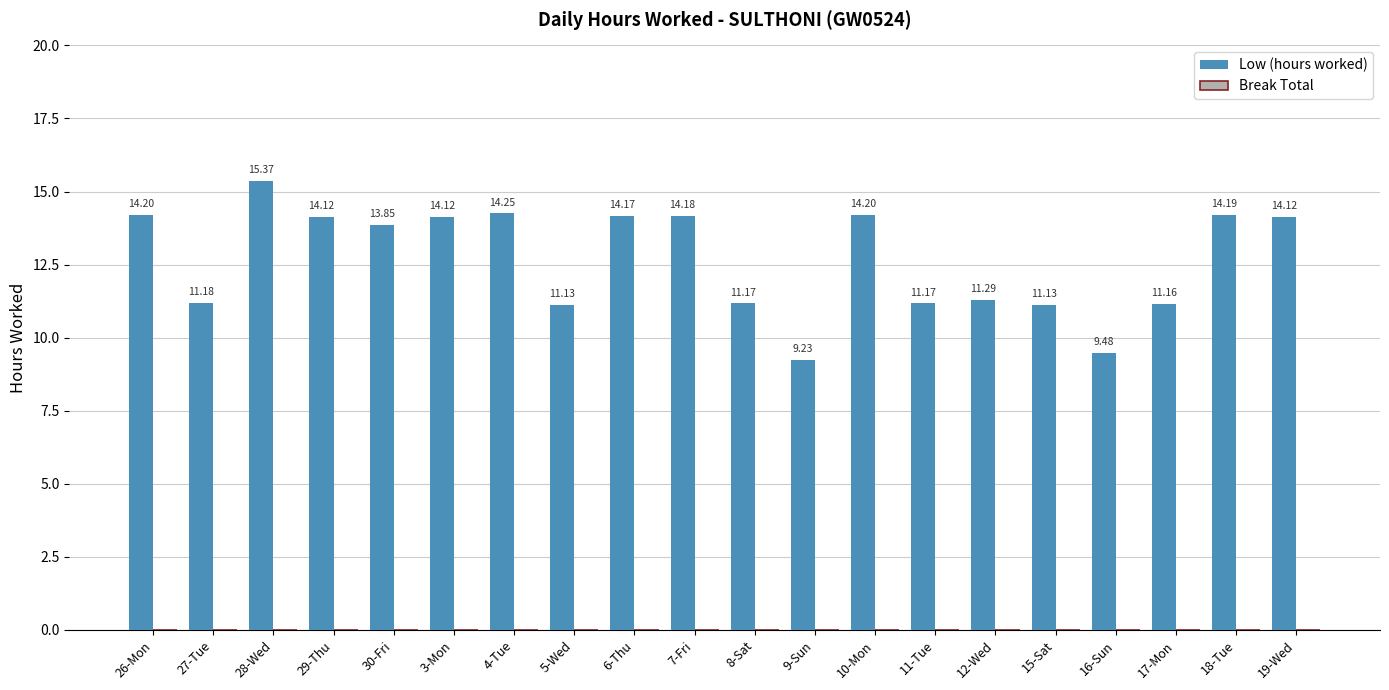

What is the change in value from 8-Sat to 16-Sun?

-1.7